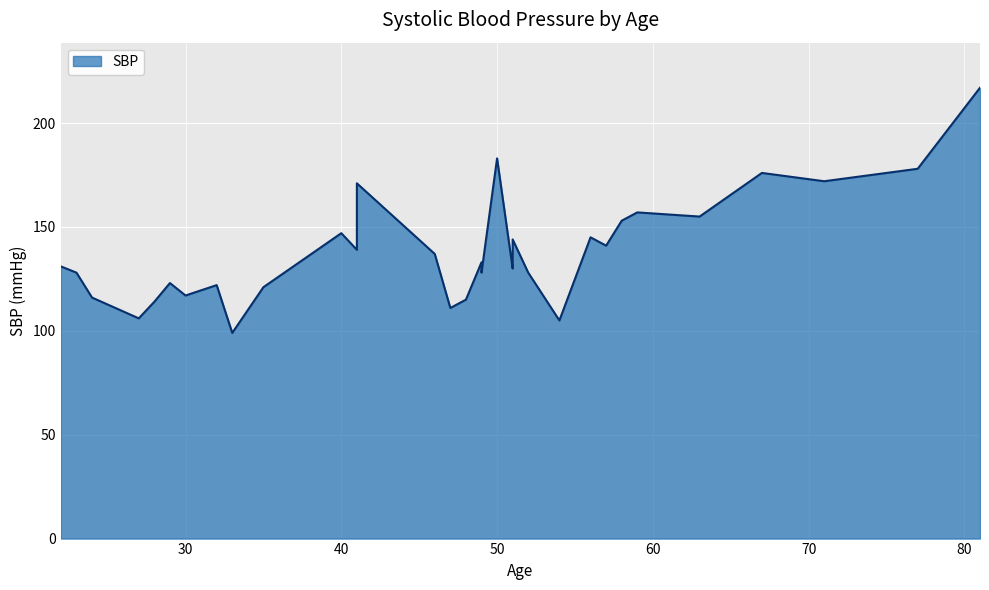

What is the value of the 26th point from the left?

141